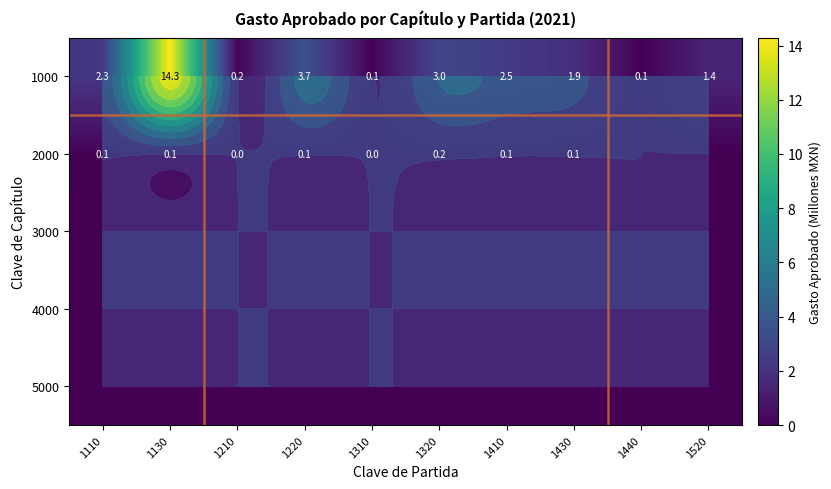

Which series has the largest total across all categories?

1000